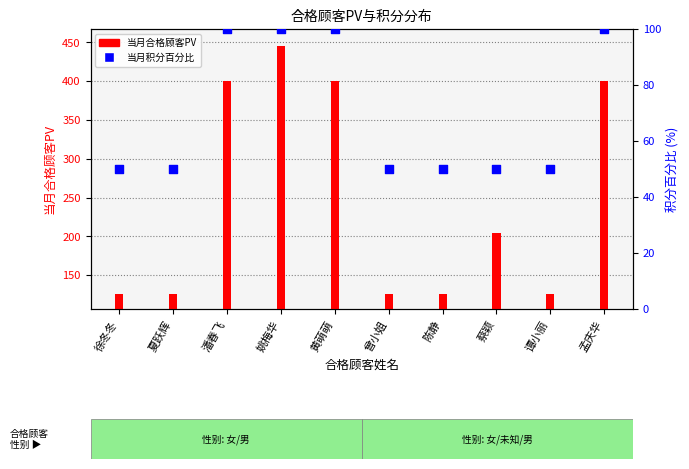

Which series has the largest Y range (max minus min)?

当月合格顾客PV